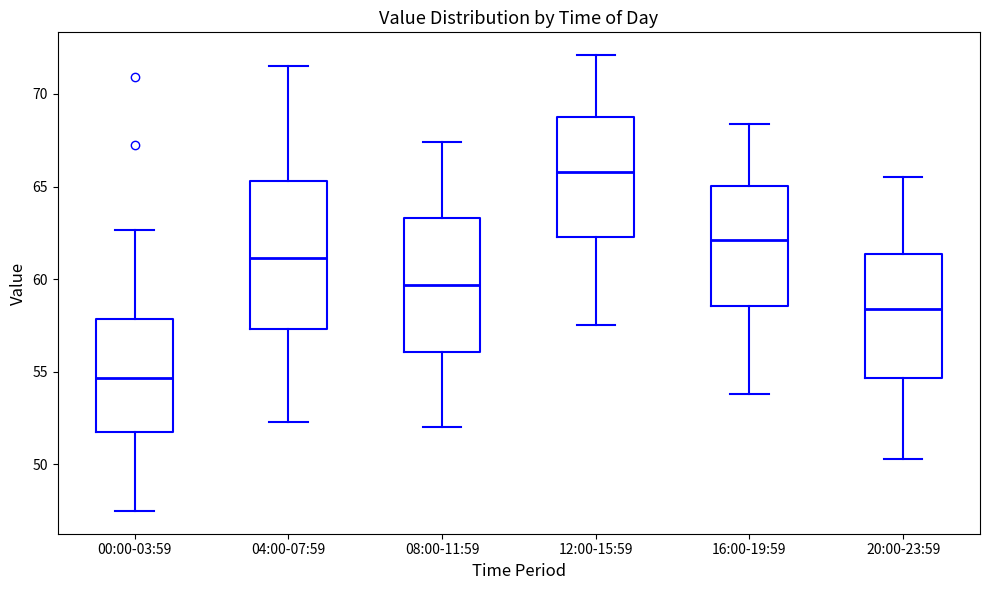

Which box is the tallest, from its lower edge to its upper edge?

04:00-07:59